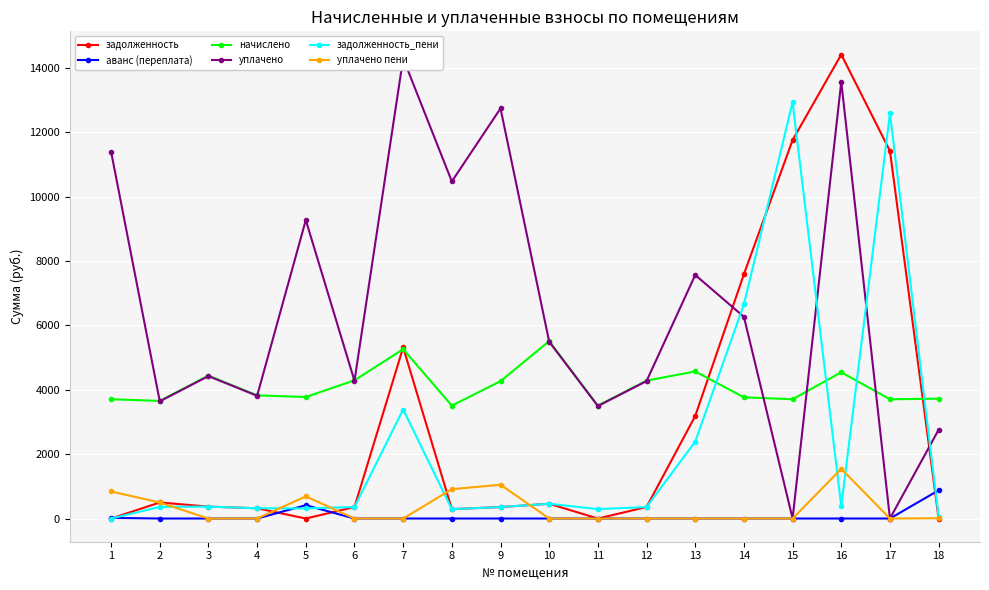

Read the уплачено value at 7.

14300.0